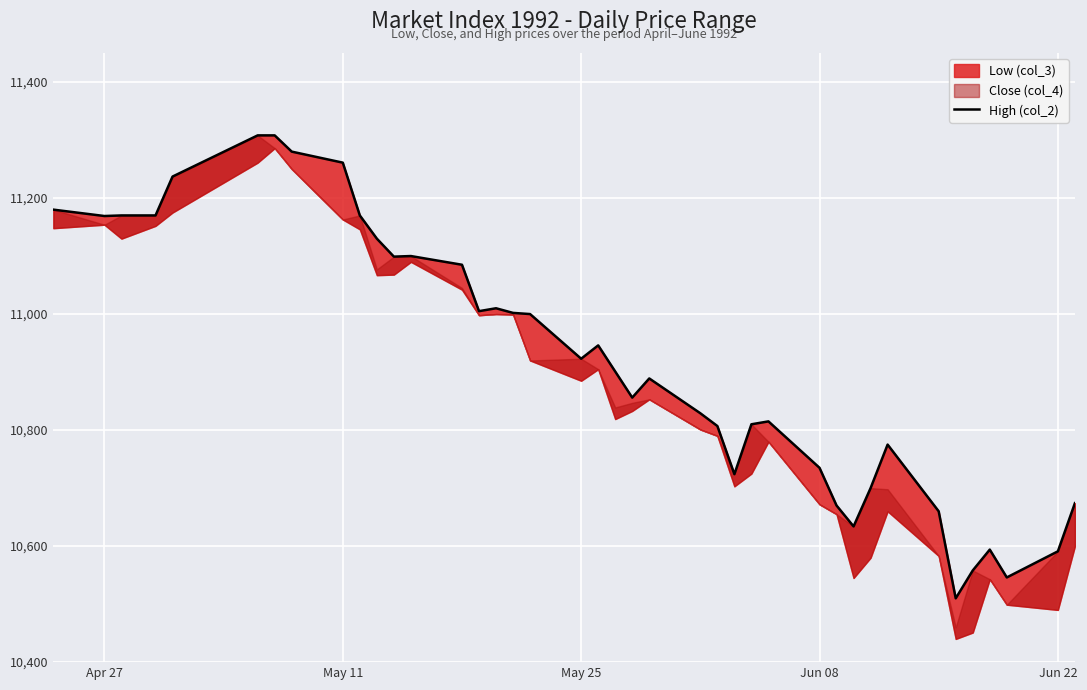

True or false: the data shows 2485 at Jun 08.

False